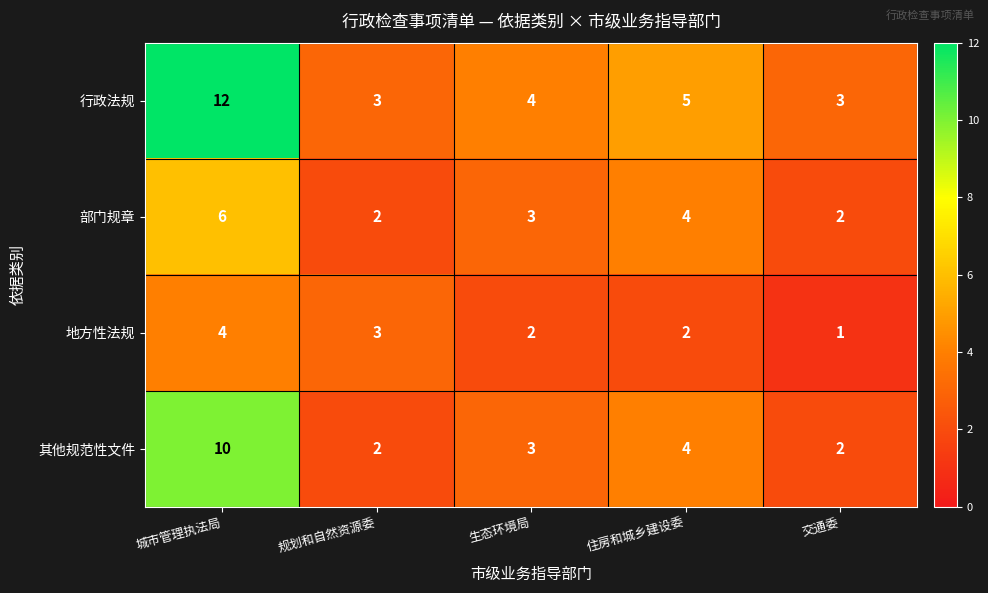

At which category is the sum across all series the highest?

城市管理执法局